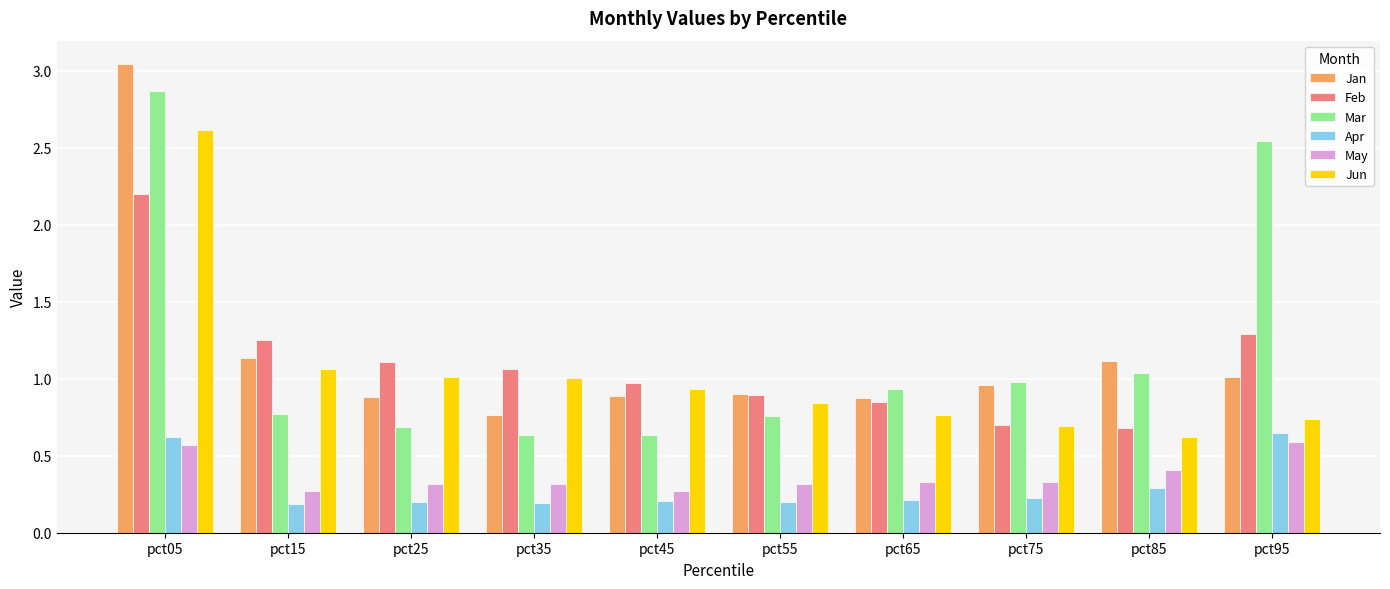

Does the chart contain stacked bars?

No